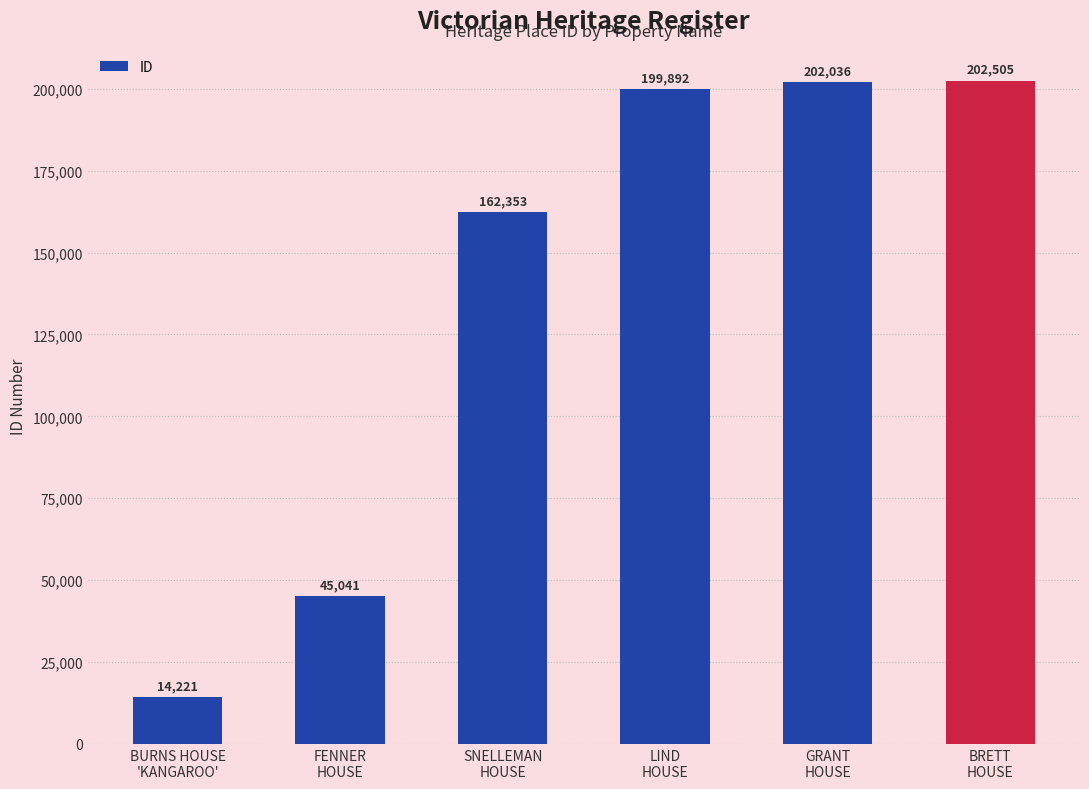

What is the label of the 3rd bar from the right?

LIND
HOUSE